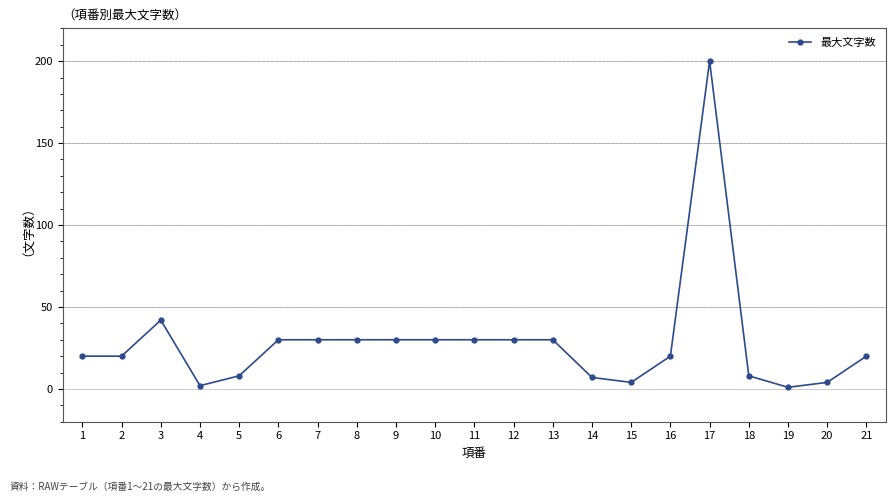

What is the value of the 13th point from the left?

30